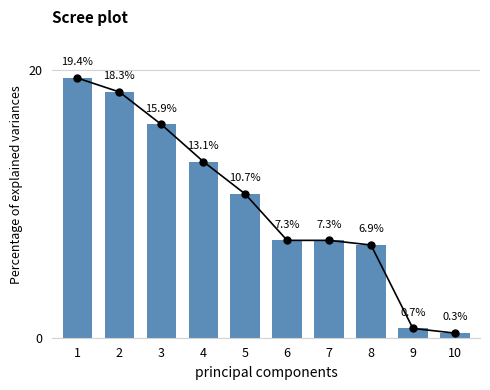

What is the sum of all values?

100.0